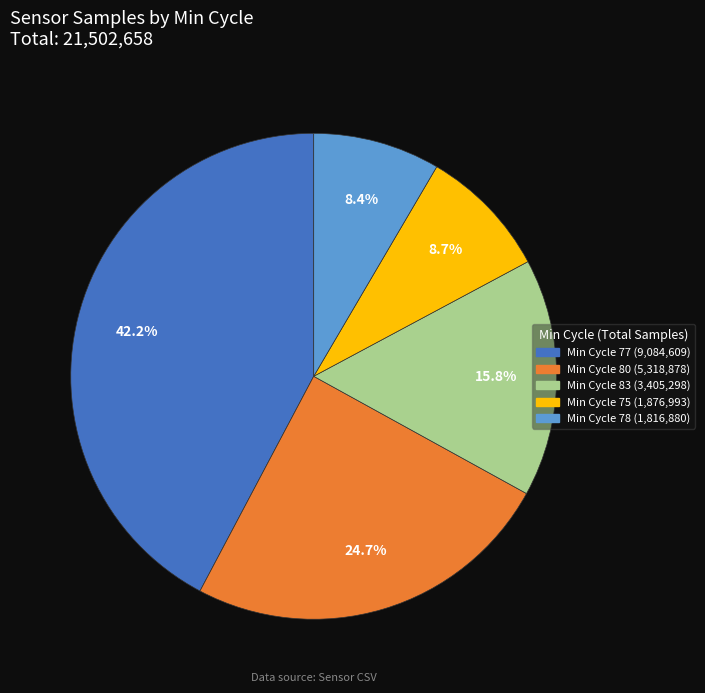

Does any single category account for the majority?

No